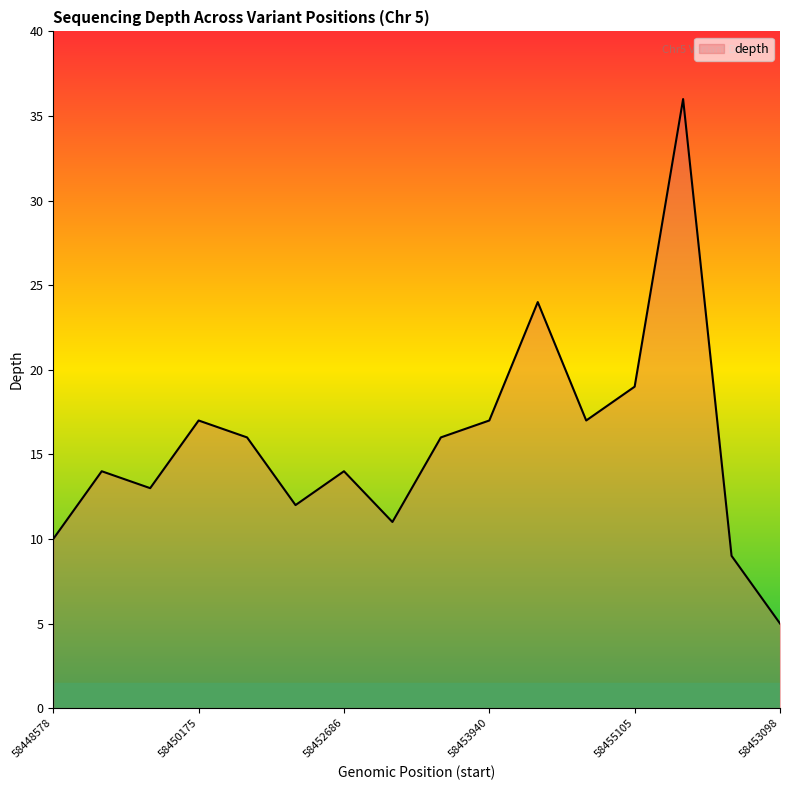

What is the smallest value displayed?

5